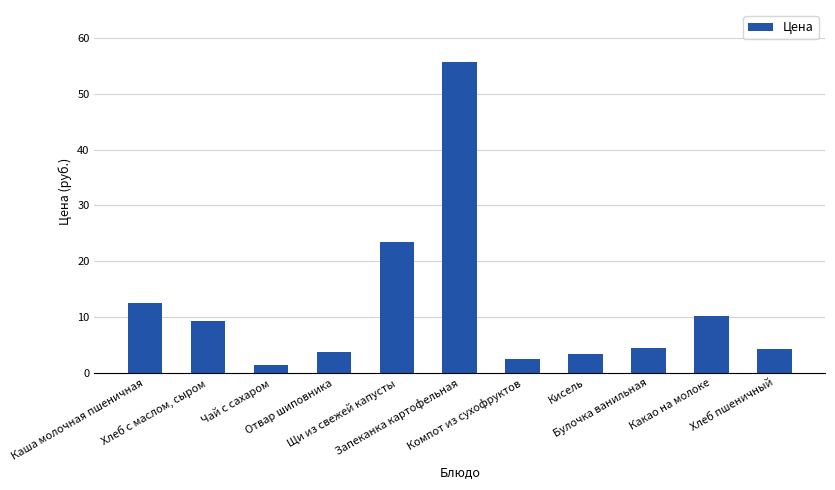

What is the difference between the second highest and minimum values?

22.0